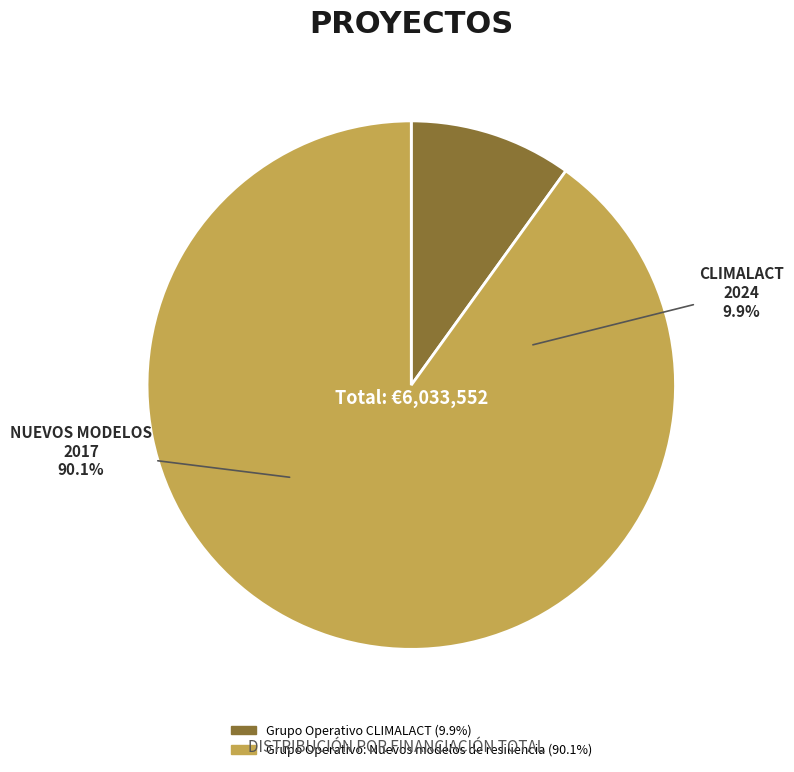

Which slice is the smallest?

Grupo Operativo CLIMALACT